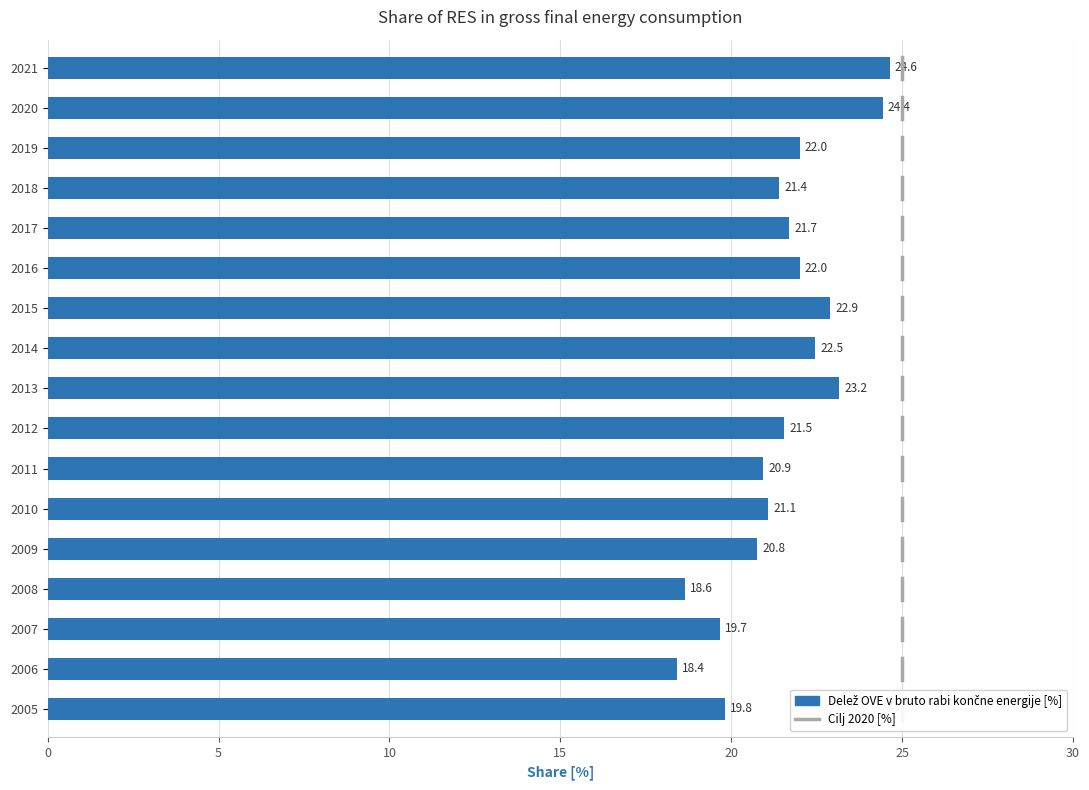

Is it true that the value at 2006 is 18.4?

True